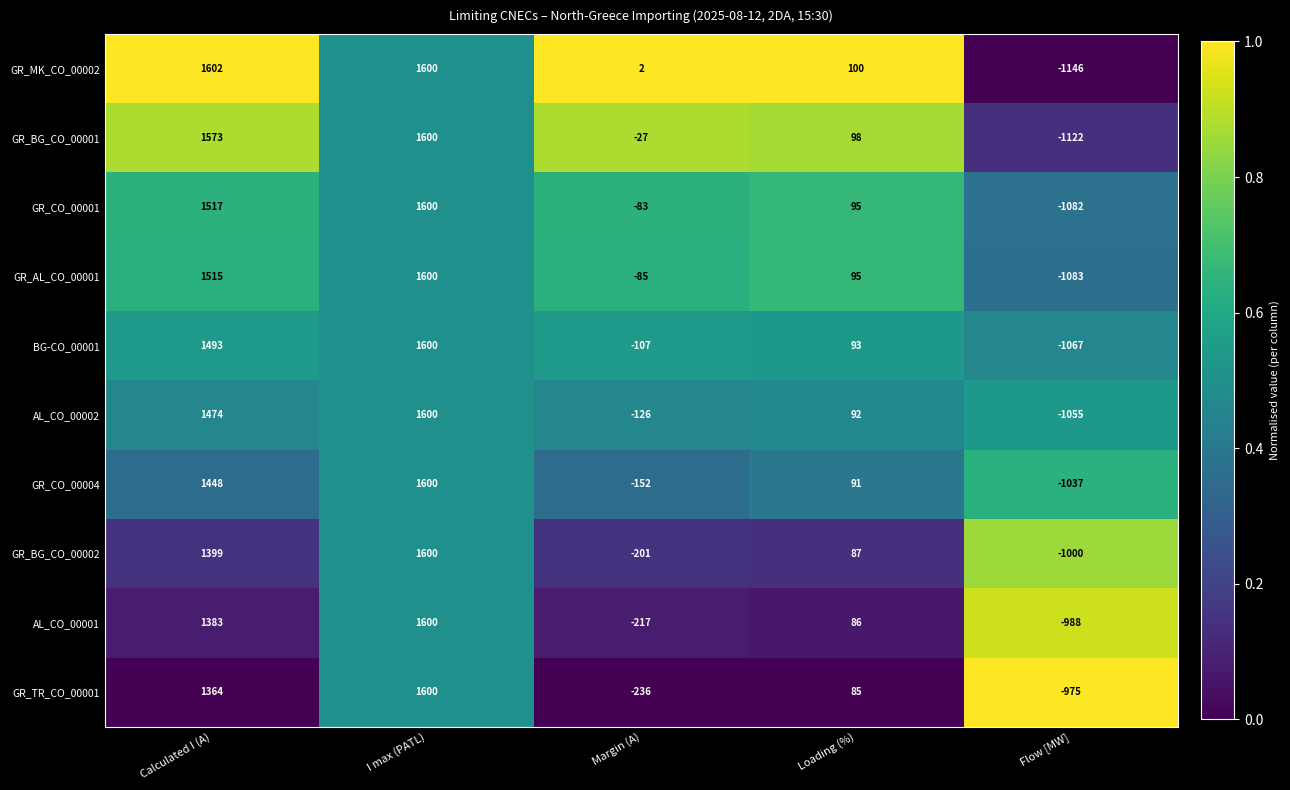

List the labels in order of GR_MK_CO_00002 value, largest first.

Calculated I (A), I max (PATL), Loading (%), Margin (A), Flow [MW]